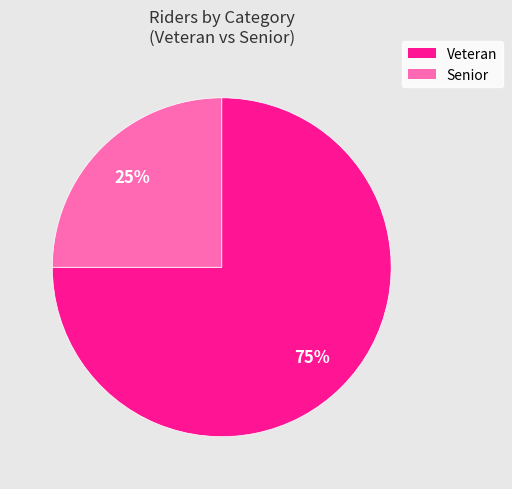

What is the smallest slice in the pie chart?

Senior